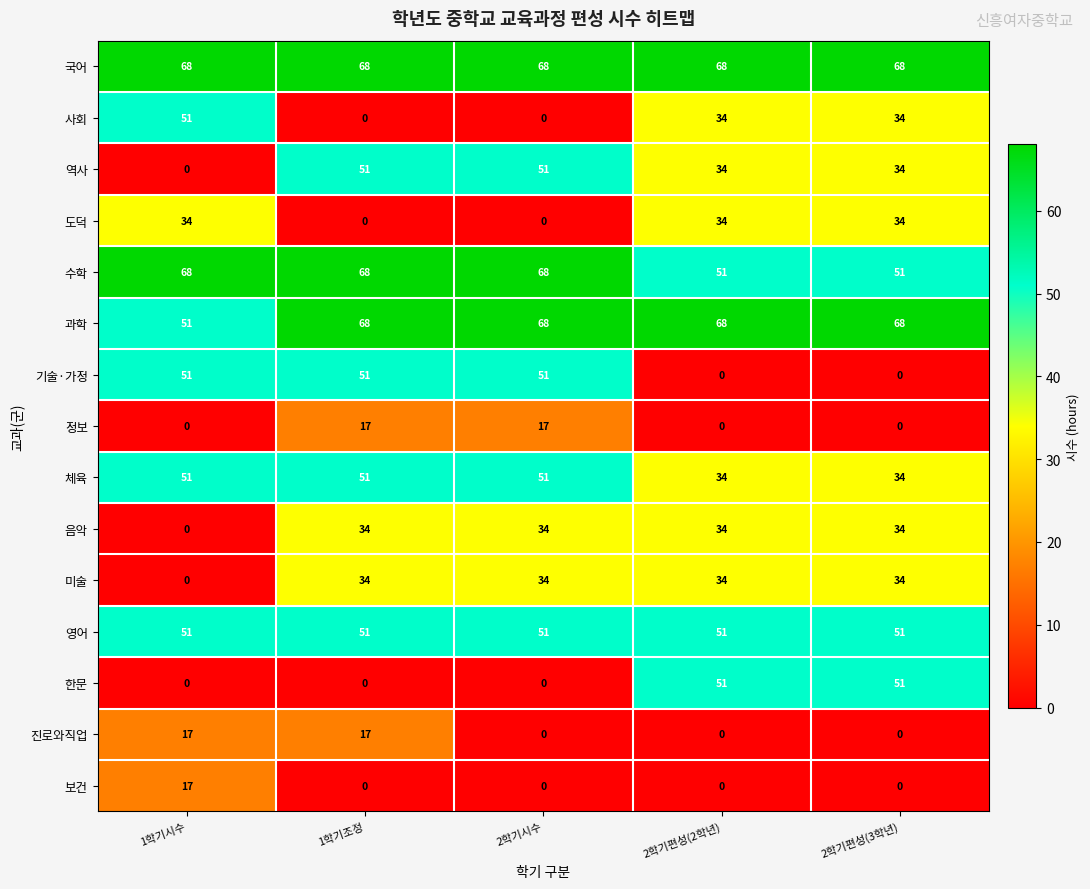

Which series has the largest total across all categories?

국어